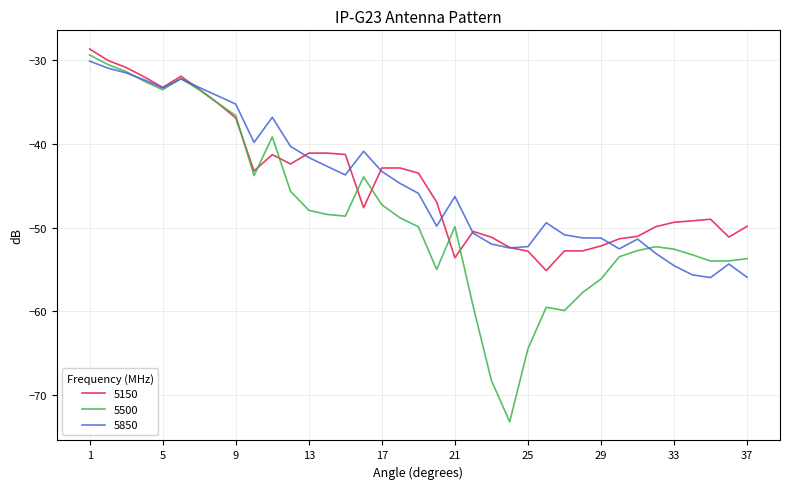

What is the smallest value displayed?

-73.2